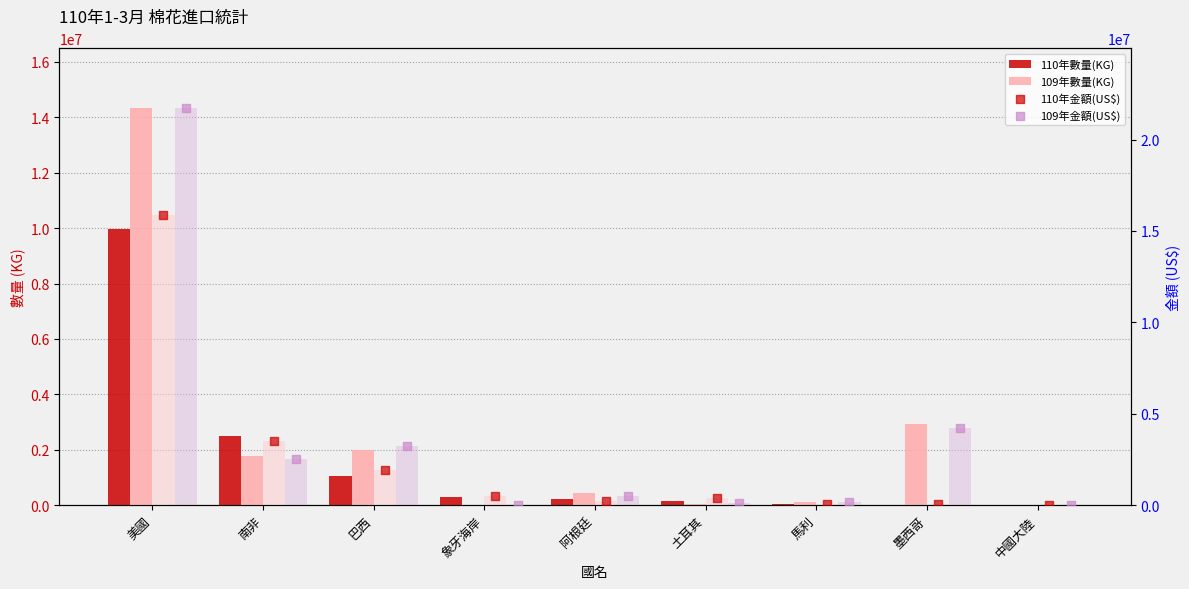

What is the total value across all series at 土耳其?

685906